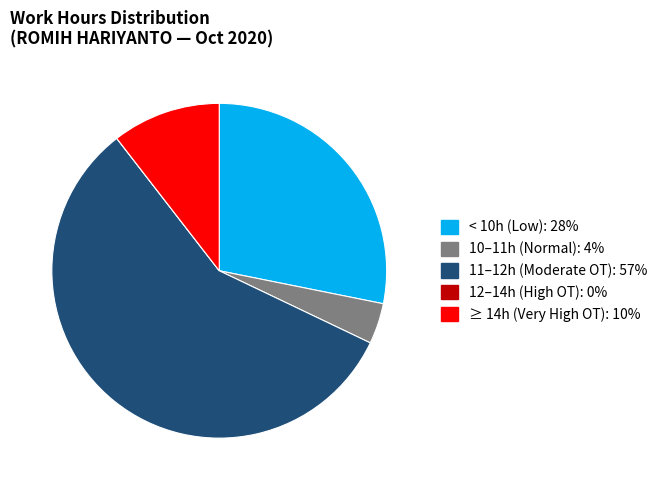

Does any single category account for the majority?

Yes